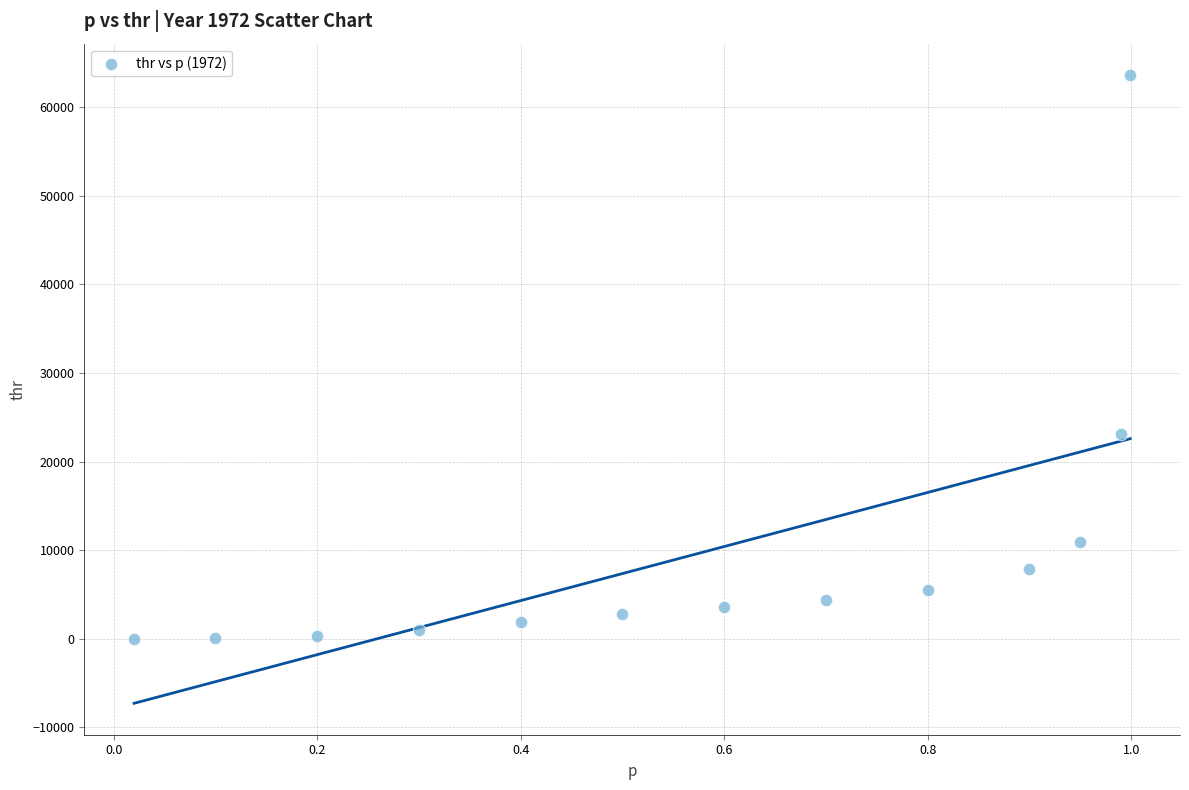

What is the range of Y values (max minus min)?

63634.0